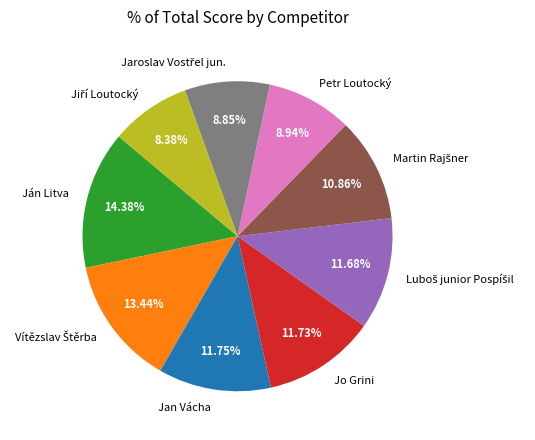

What percentage is the Jan Vácha slice, to the nearest percent?

12%